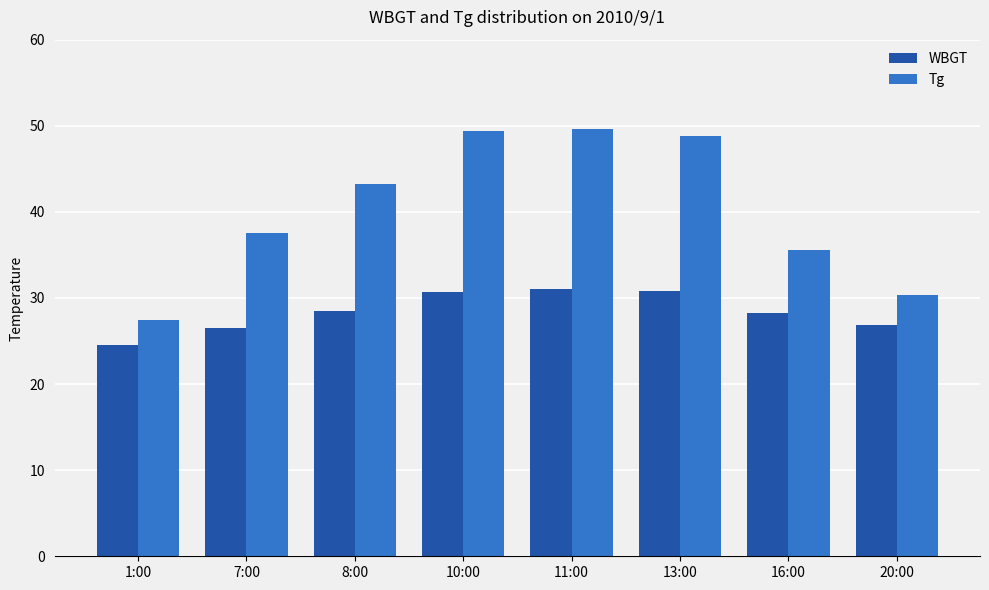

List the series in order of their peak value, lowest first.

WBGT, Tg